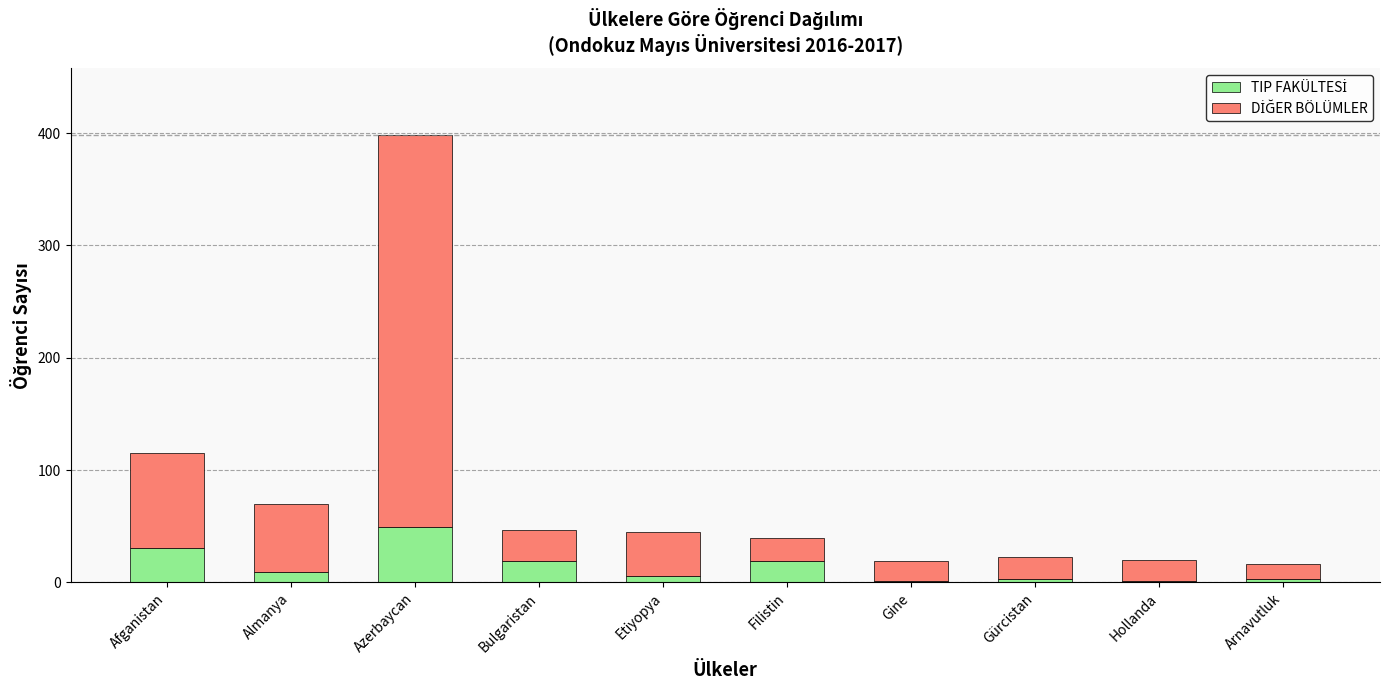

At which category is the sum across all series the highest?

Azerbaycan